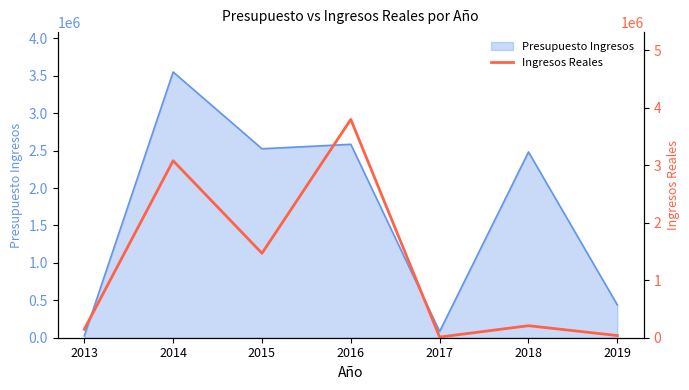

What value does the data have at 2017?

11221.2